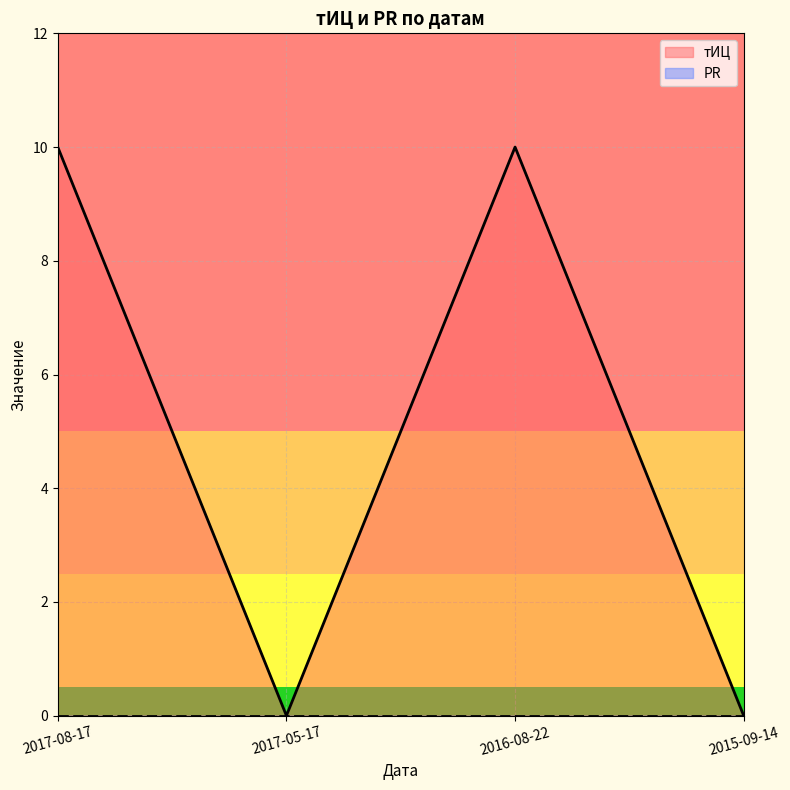

The chart shows a value of 0 at 2017-05-17. True or false?

True